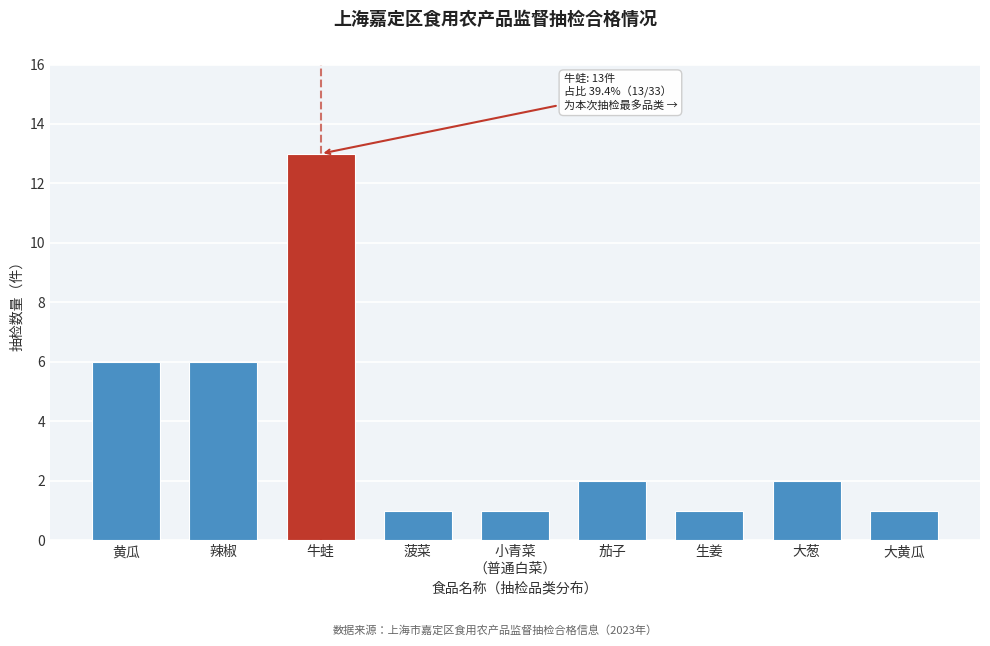

Reading left to right, transcribe all the data shown in this chart.

6	6	13	1	1	2	1	2	1